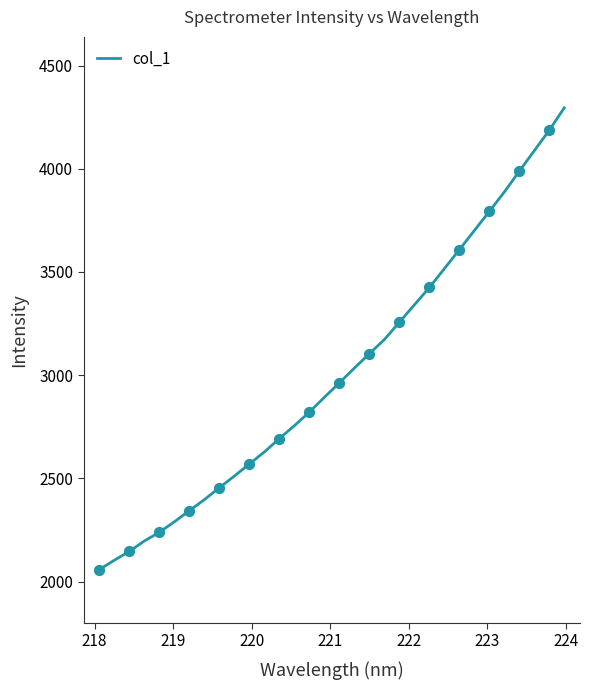

What is the smallest value displayed?

2057.7